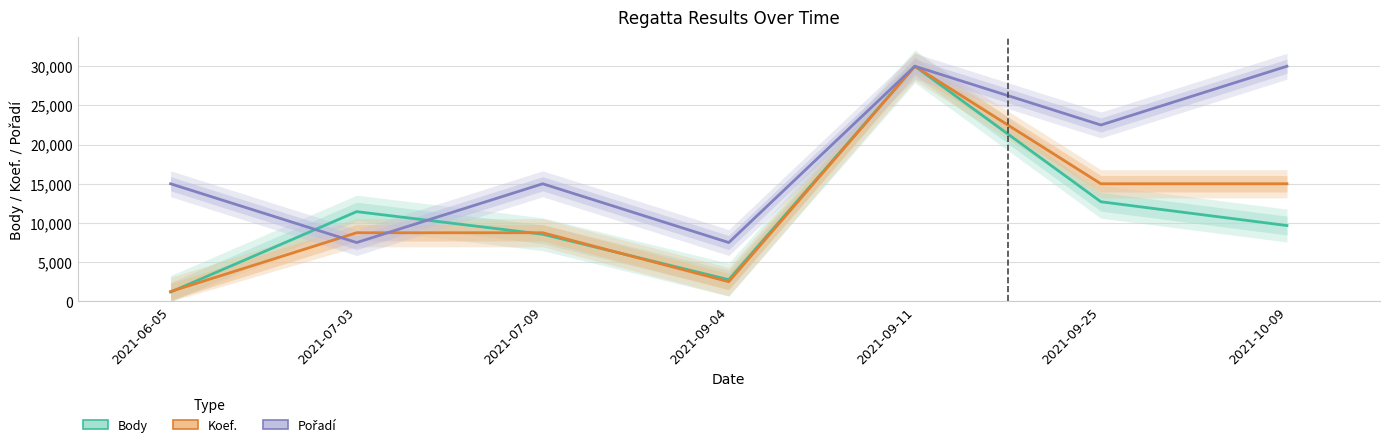

List the labels in order of Pořadí value, smallest first.

2021-07-03, 2021-09-04, 2021-06-05, 2021-07-09, 2021-09-25, 2021-09-11, 2021-10-09